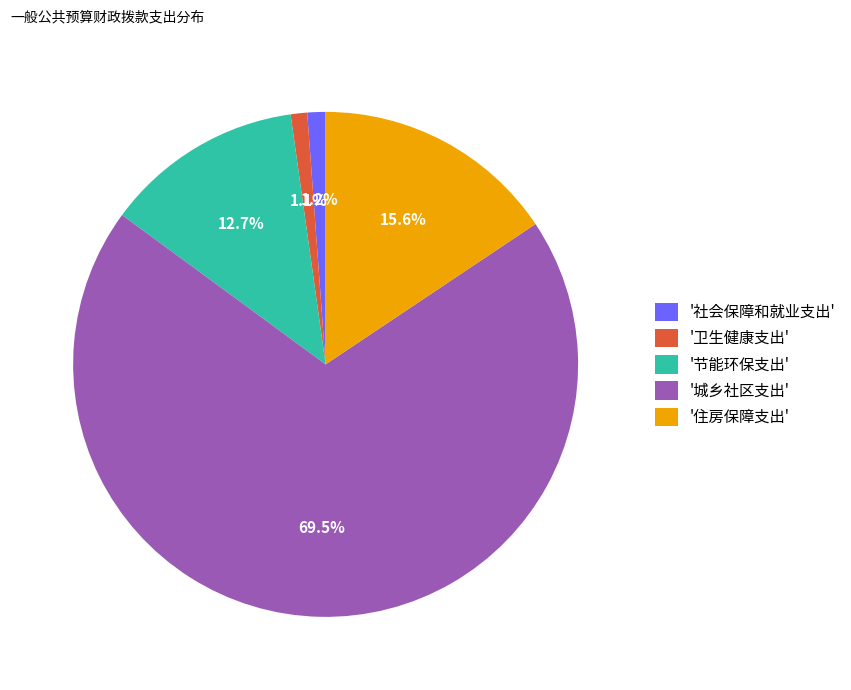

Does '住房保障支出' account for over 50% of the chart?

No